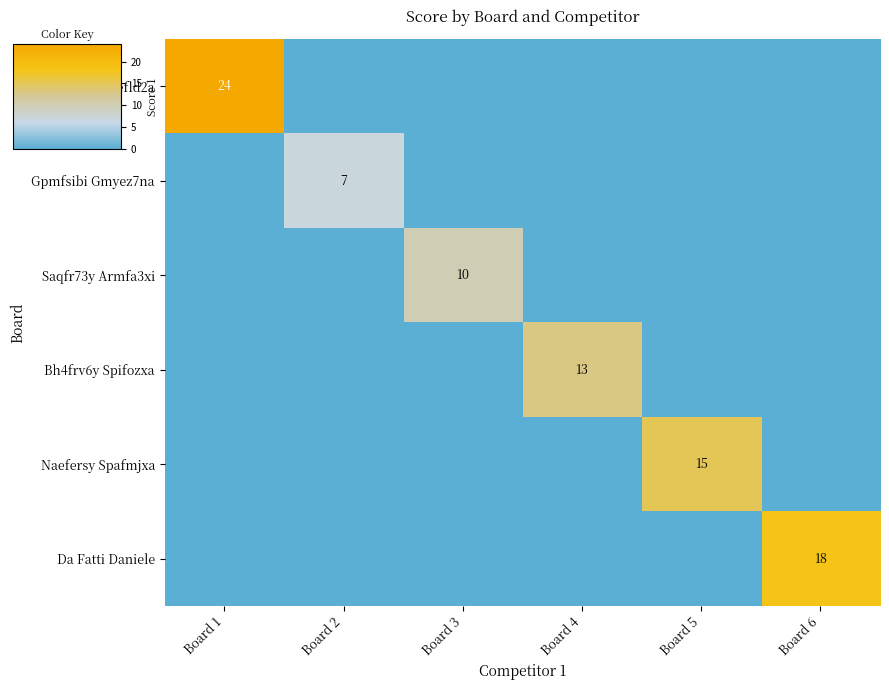

List the series in order of their peak value, lowest first.

Gpmfsibi Gmyez7na, Saqfr73y Armfa3xi, Bh4frv6y Spifozxa, Naefersy Spafmjxa, Da Fatti Daniele, Rrufvecq Kxefld2a